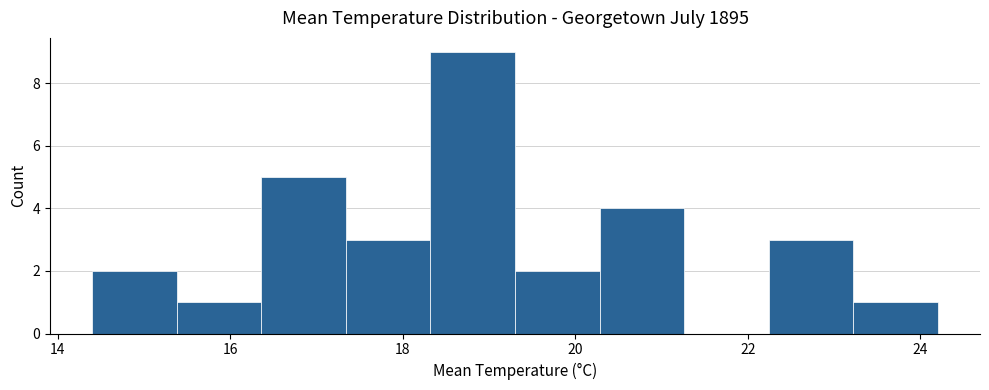

Reading left to right, transcribe this chart: for each bar, give the range it covers on the x-axis and its height. Neither the bar edges nor the heights are printed on the chart, so give them approximately, as read against the axes.

14.40 to 15.38: 2
15.38 to 16.36: 1
16.36 to 17.34: 5
17.34 to 18.32: 3
18.32 to 19.30: 9
19.30 to 20.28: 2
20.28 to 21.26: 4
21.26 to 22.24: 0
22.24 to 23.22: 3
23.22 to 24.20: 1